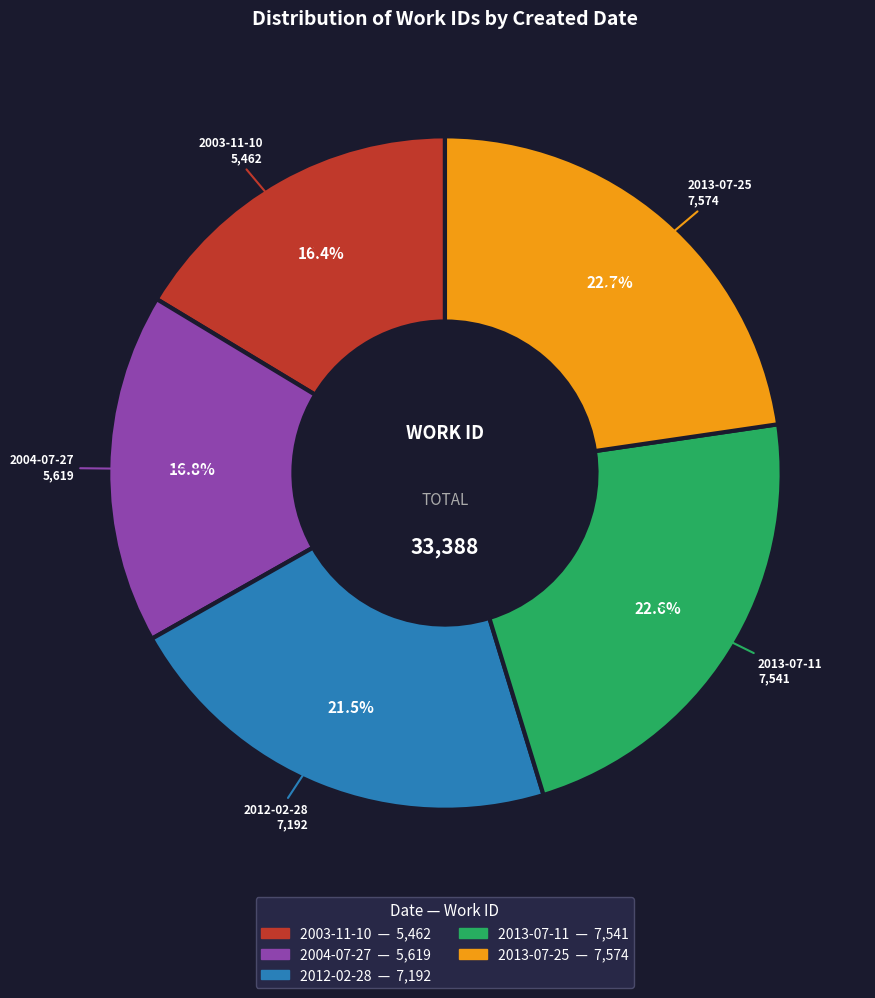

Combined, do 2013-07-11 and 2012-02-28 account for over 50%?

No